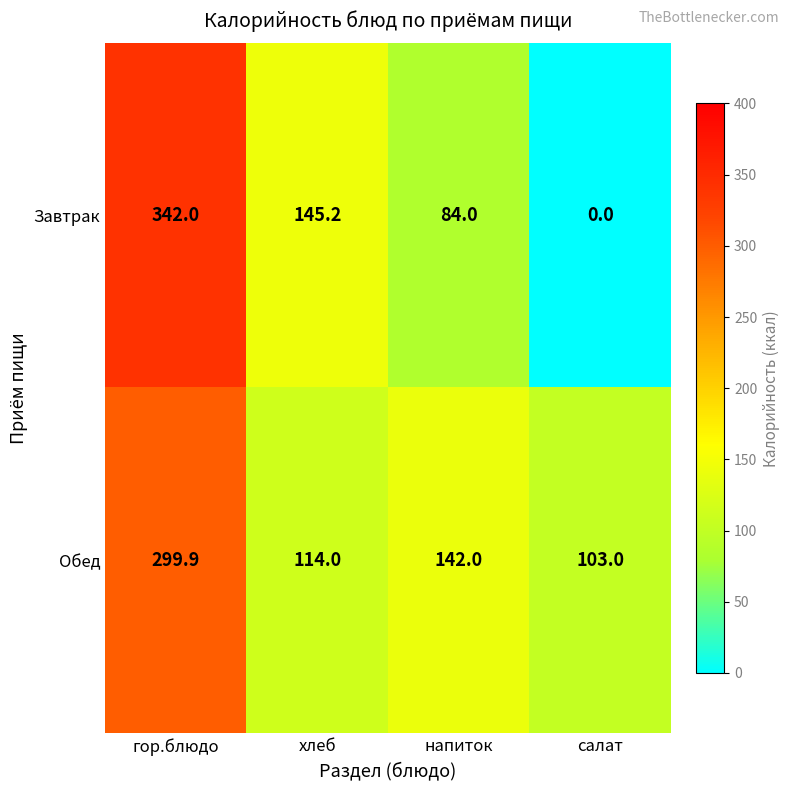

At how many categories does at least one series exceed 101?

4